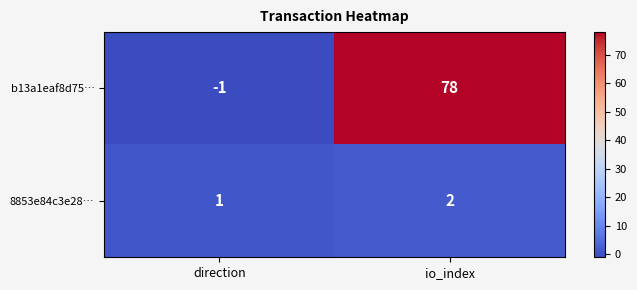

What is the spread (max minus min) of values at direction?

2